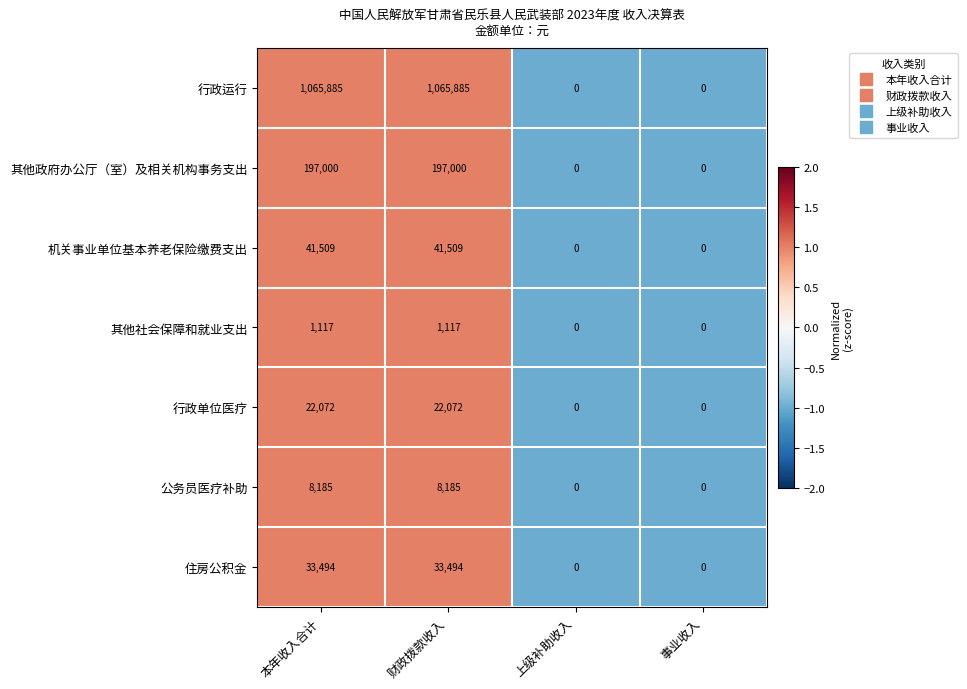

Reading left to right, transcribe all the data shown in this chart.

行政运行: 本年收入合计=1065885	财政拨款收入=1065885	上级补助收入=0	事业收入=0
其他政府办公厅（室）及相关机构事务支出: 本年收入合计=197000	财政拨款收入=197000	上级补助收入=0	事业收入=0
机关事业单位基本养老保险缴费支出: 本年收入合计=41509	财政拨款收入=41509	上级补助收入=0	事业收入=0
其他社会保障和就业支出: 本年收入合计=1117	财政拨款收入=1117	上级补助收入=0	事业收入=0
行政单位医疗: 本年收入合计=22072	财政拨款收入=22072	上级补助收入=0	事业收入=0
公务员医疗补助: 本年收入合计=8185	财政拨款收入=8185	上级补助收入=0	事业收入=0
住房公积金: 本年收入合计=33494	财政拨款收入=33494	上级补助收入=0	事业收入=0